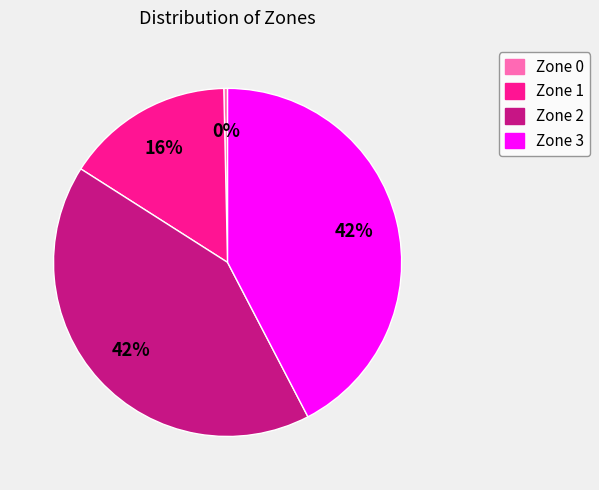

How many slices are in this pie chart?

4